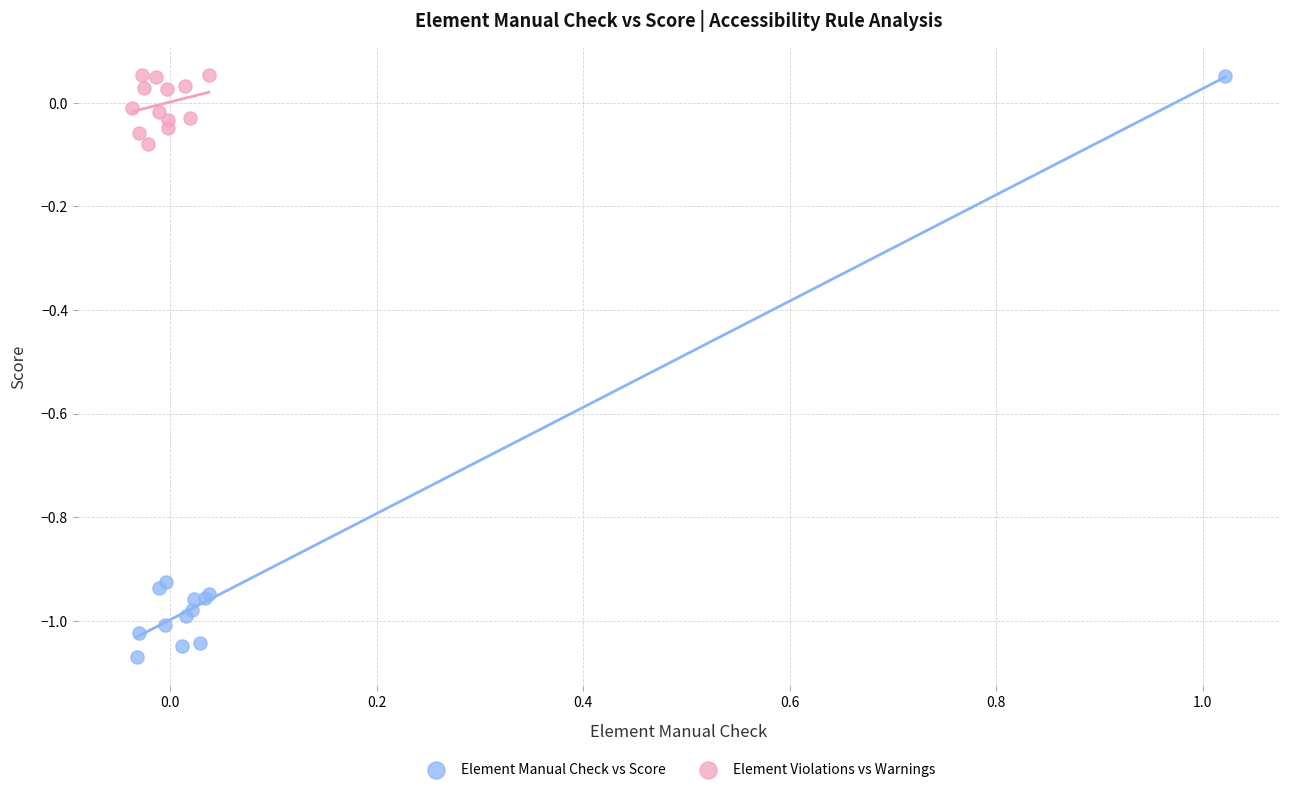

Which series reaches the minimum Y coordinate?

Element Manual Check vs Score